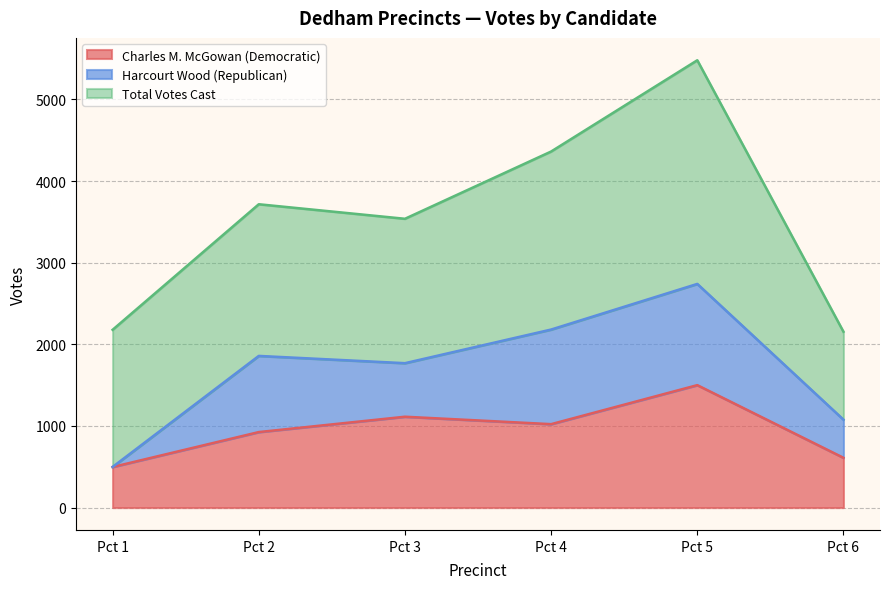

True or false: Harcourt Wood (Republican) and Total Votes Cast intersect in this chart.

False